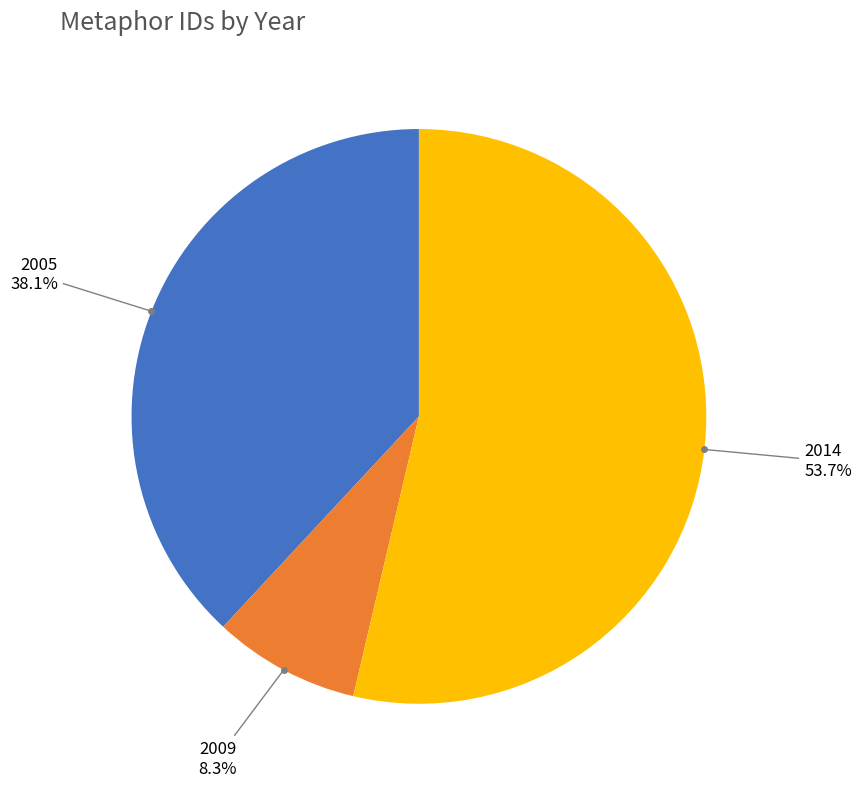

Rank the categories by value from lowest to highest.

2009, 2005, 2014